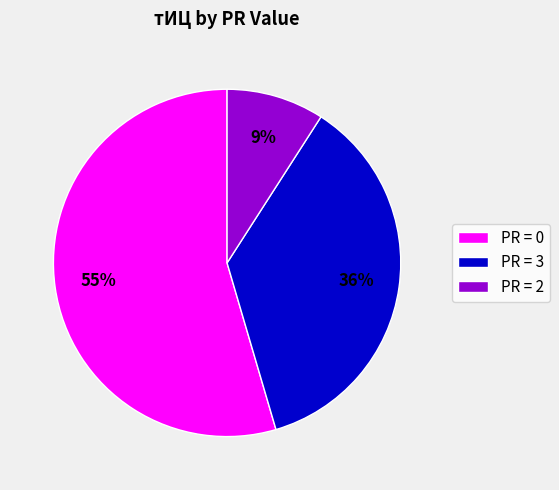

Is it true that PR = 3 is 49% of the pie?

False